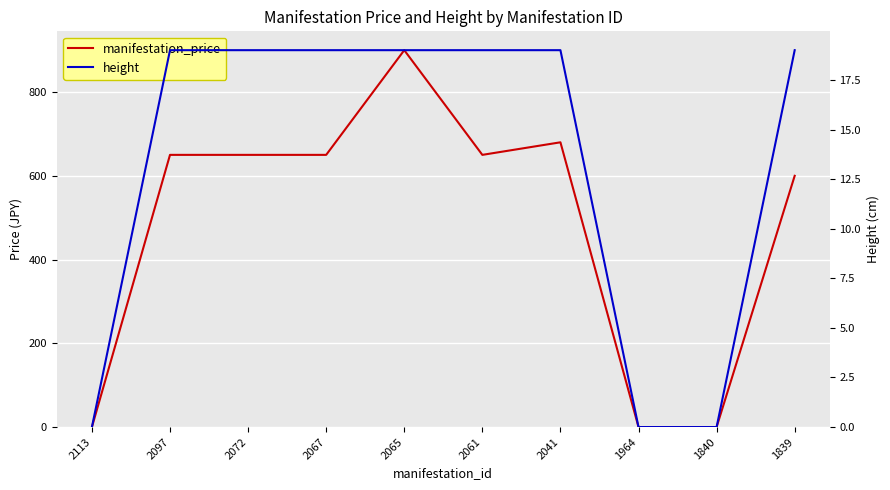

In manifestation_price, how many points are lower than both neighbors (excluding endpoints)?

1